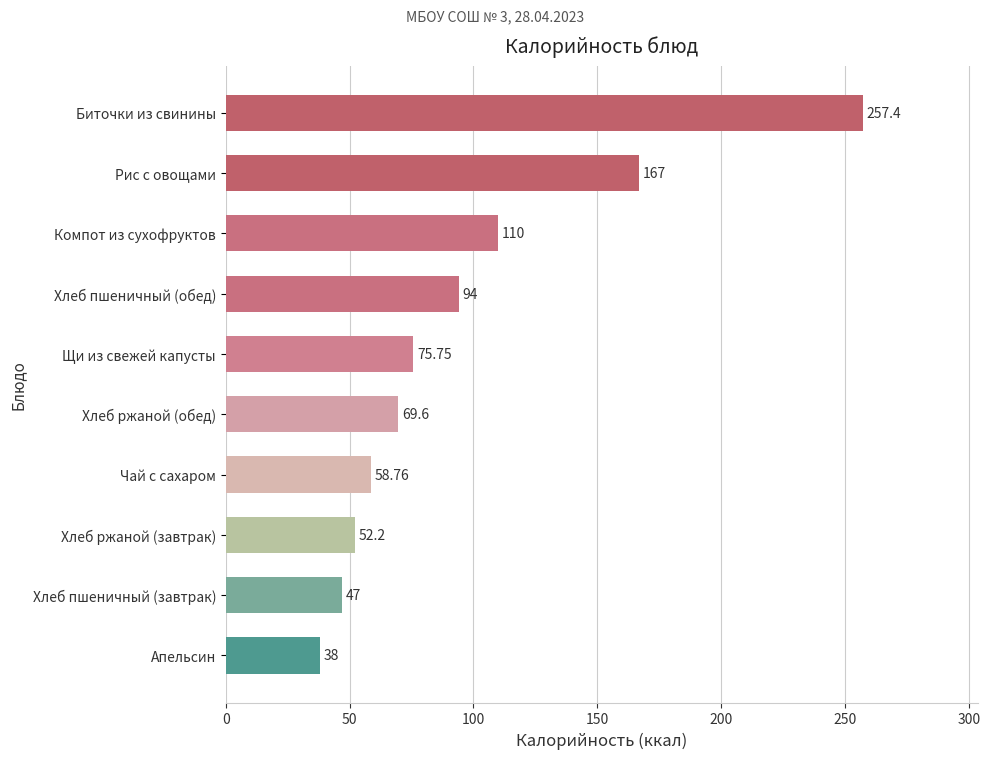

List the labels in order of value, smallest first.

Апельсин, Хлеб пшеничный (завтрак), Хлеб ржаной (завтрак), Чай с сахаром, Хлеб ржаной (обед), Щи из свежей капусты, Хлеб пшеничный (обед), Компот из сухофруктов, Рис с овощами, Биточки из свинины